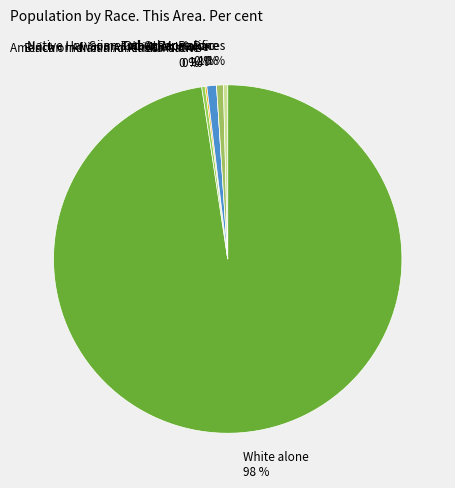

Is it true that Asian alone is 1% of the pie?

True